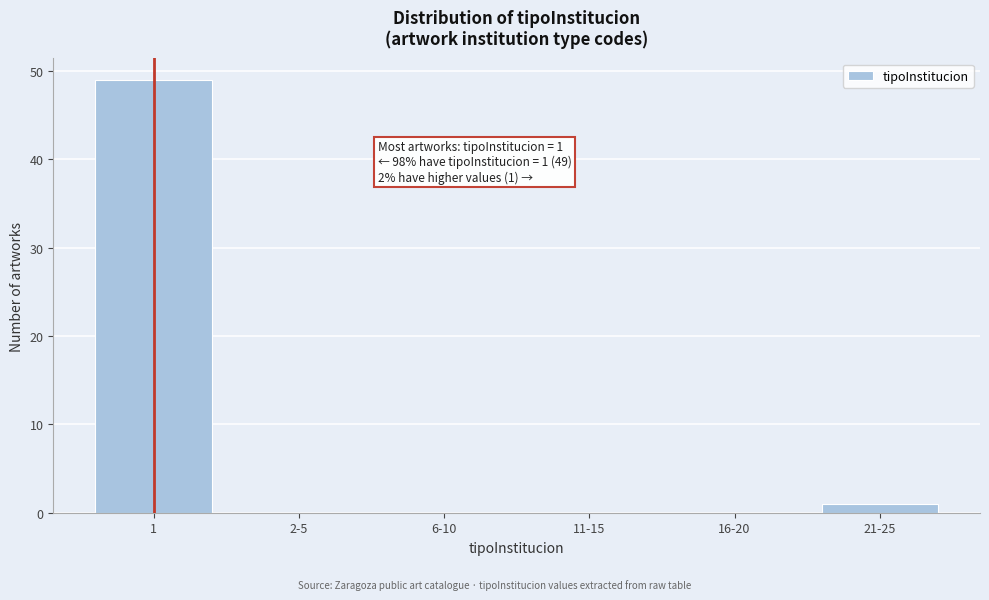

Reading left to right, list all the values displayed in this chart.

1=49	2-5=0	6-10=0	11-15=0	16-20=0	21-25=1